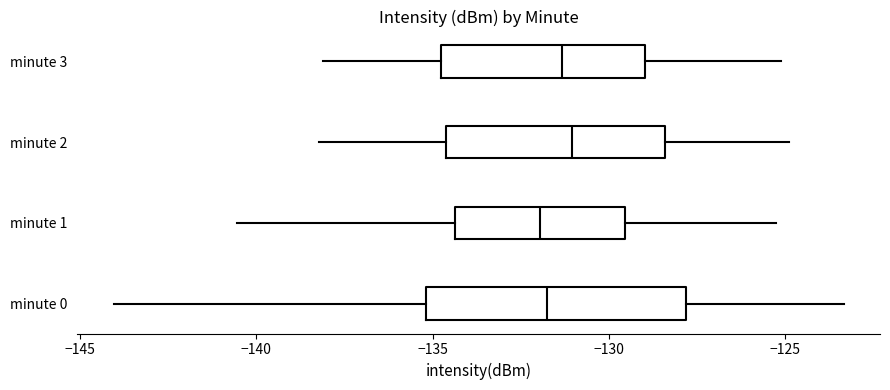

Reading bottom to top, transcribe this box plot: for each box, give where its median line is, the range the box spans, and where its two whiskers end, as read against the x-axis. The values are not printed on the chart, so give them approximately, as read against the axis.

minute 0: median -131.5, box -135.0 to -128.0, whiskers -144.0 to -123.5
minute 1: median -132.0, box -134.5 to -129.5, whiskers -140.5 to -125.5
minute 2: median -131.0, box -134.5 to -128.5, whiskers -138.0 to -125.0
minute 3: median -131.5, box -135.0 to -129.0, whiskers -138.0 to -125.0